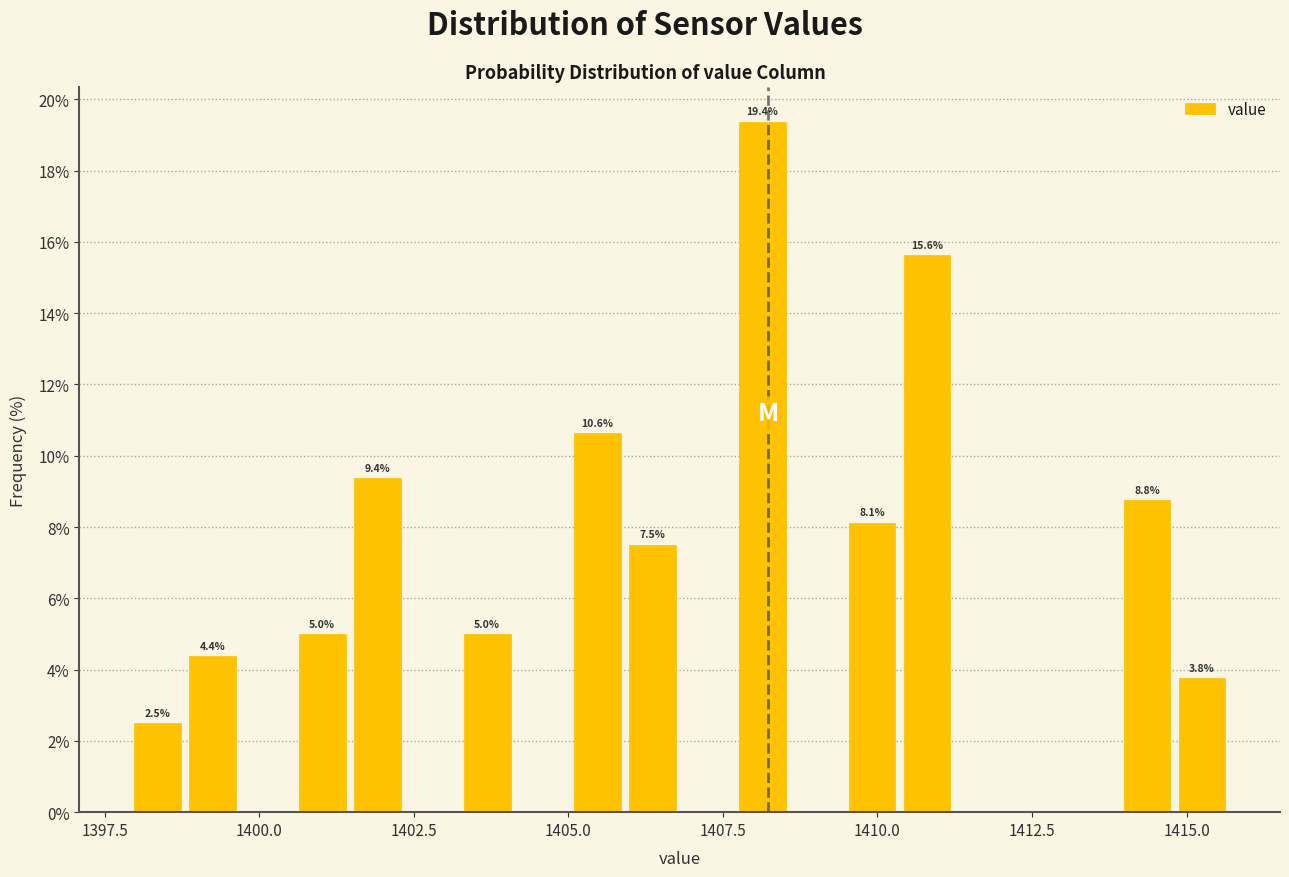

Read against the x-axis, roughly where is the centre of the tallest bar?

1408.0